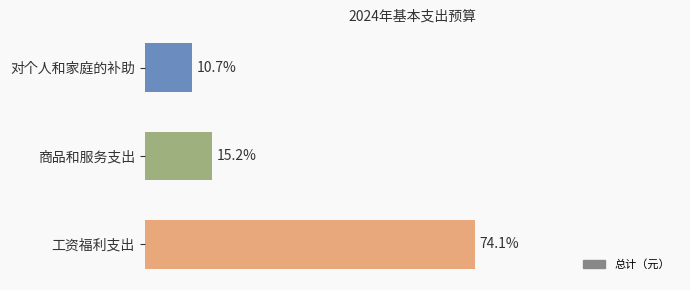

Are the bars horizontal?

Yes